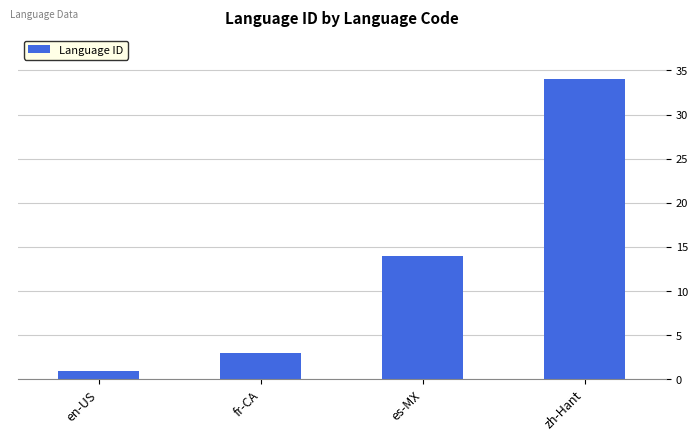

What is the value of the 2nd bar from the left?

3